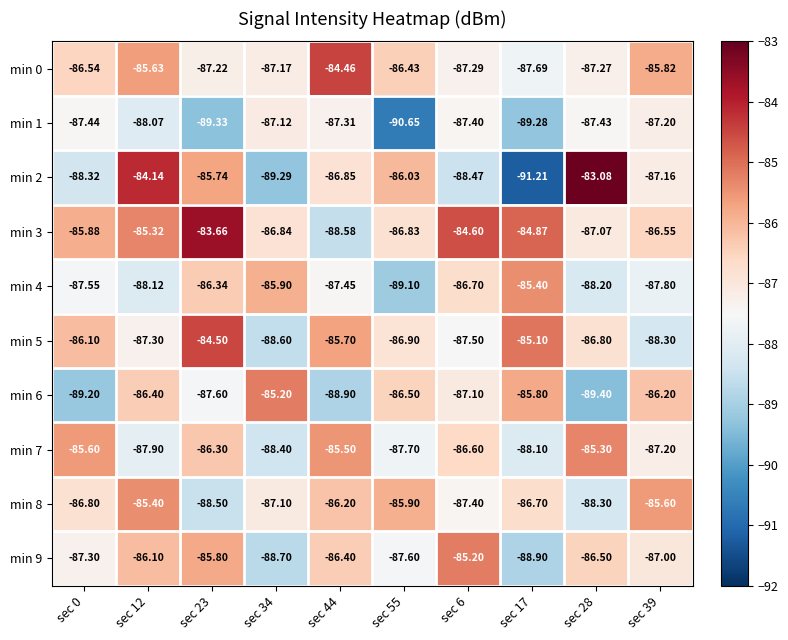

Which series has the largest total across all categories?

min 3